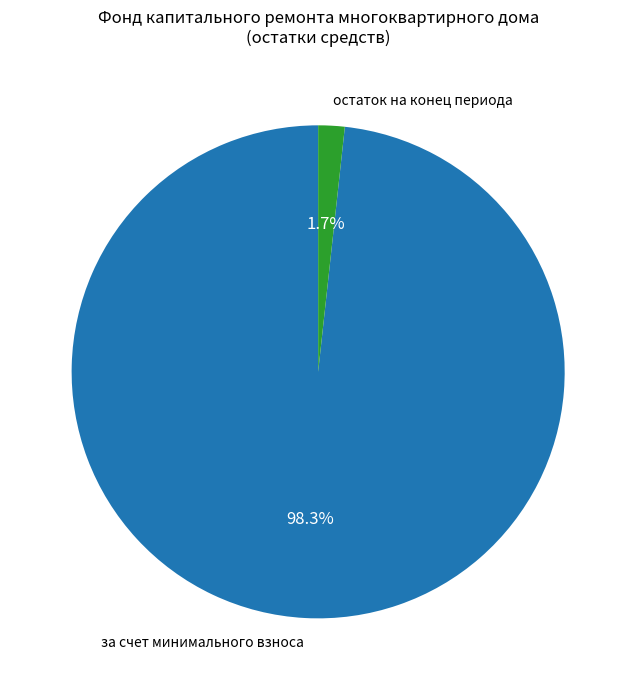

Count the number of slices in the pie.

2